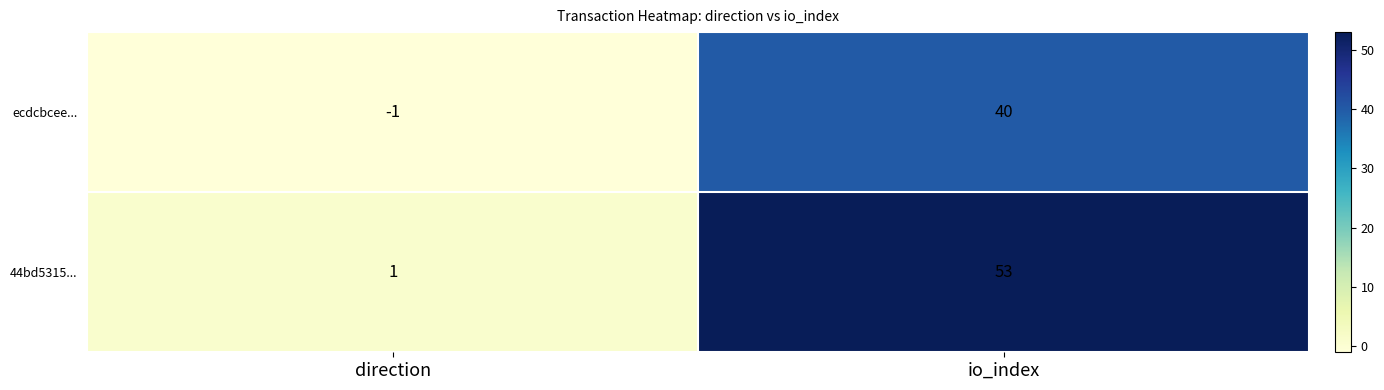

What is the difference between the maximum and minimum values in the ecdcbcee... series?

41